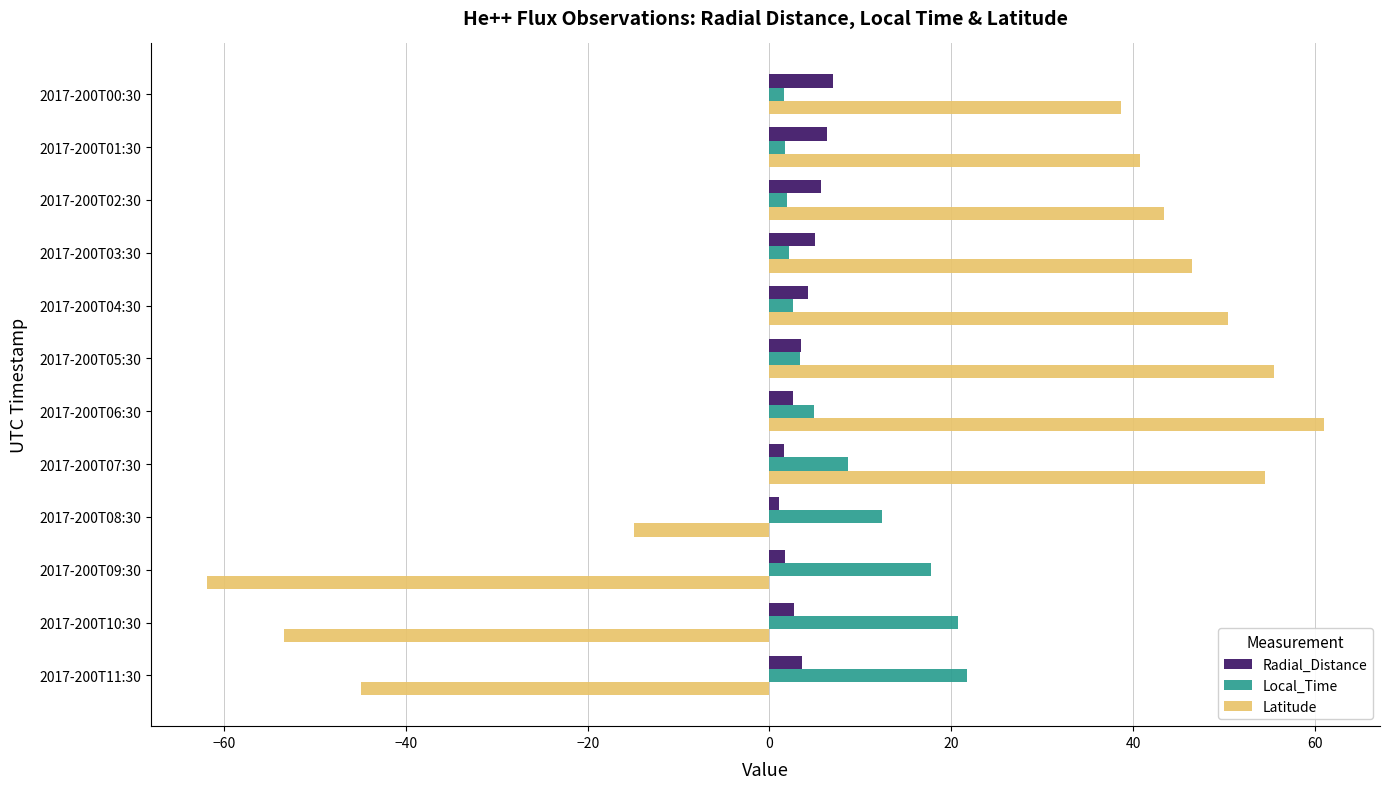

The value of Local_Time at 2017-200T07:30 is 8.6. True or false?

True